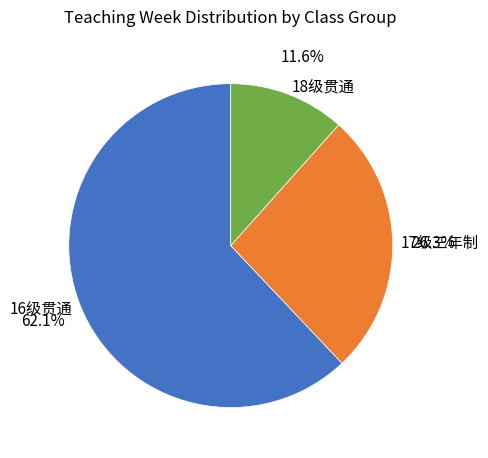

Which category has the biggest portion of the pie?

16级贯通